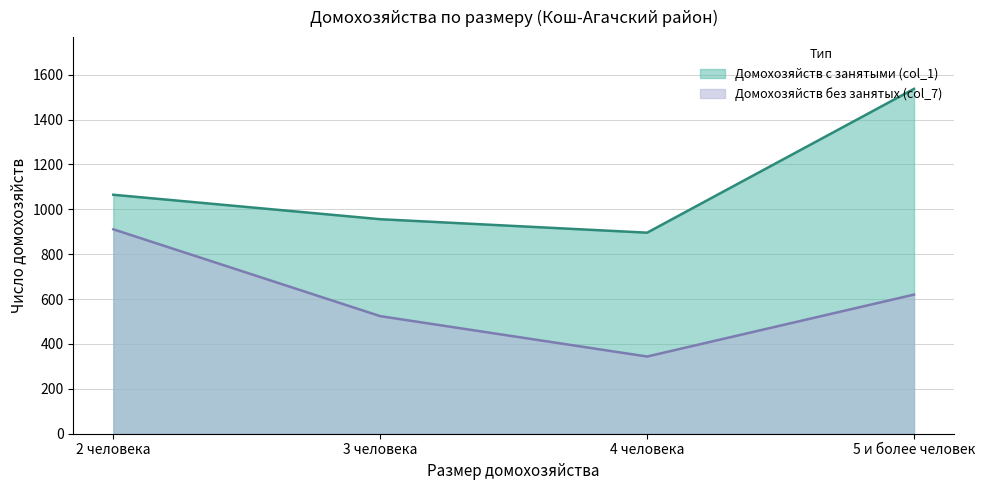

Reading left to right, what are all the values shown in this chart?

Домохозяйств с занятыми (col_1): 1065	956	896	1537
Домохозяйств без занятых (col_7): 911	524	344	620